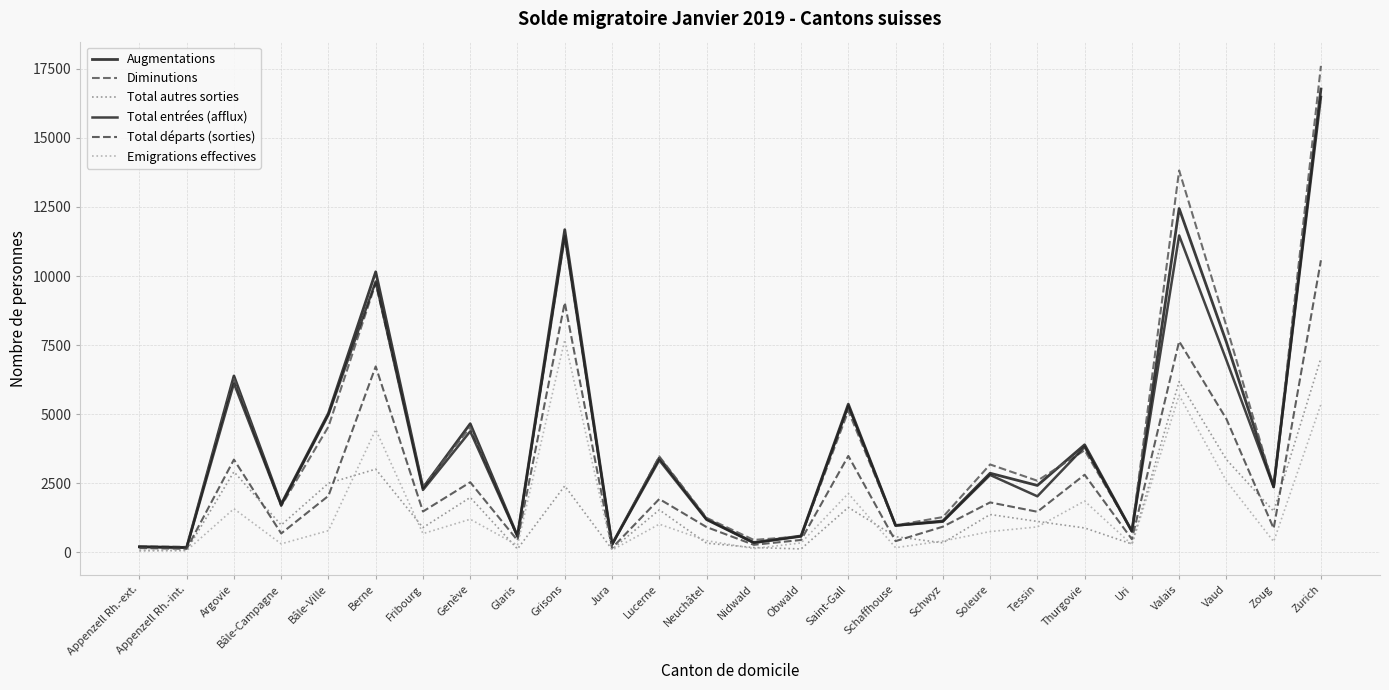

True or false: Augmentations has a value of 5878 at Berne.

False